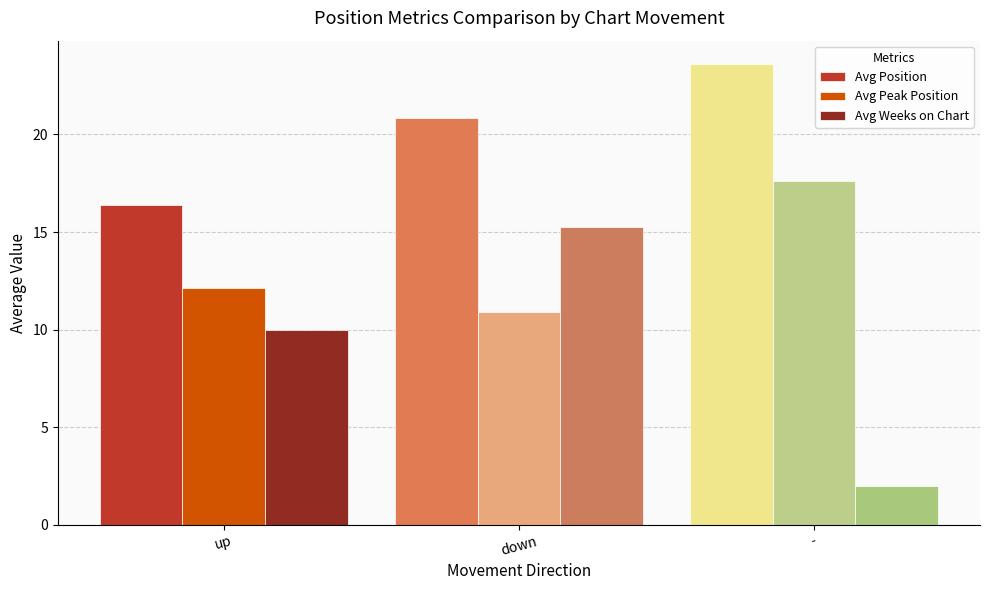

Where is Avg Weeks on Chart nearest to the value 8?

up